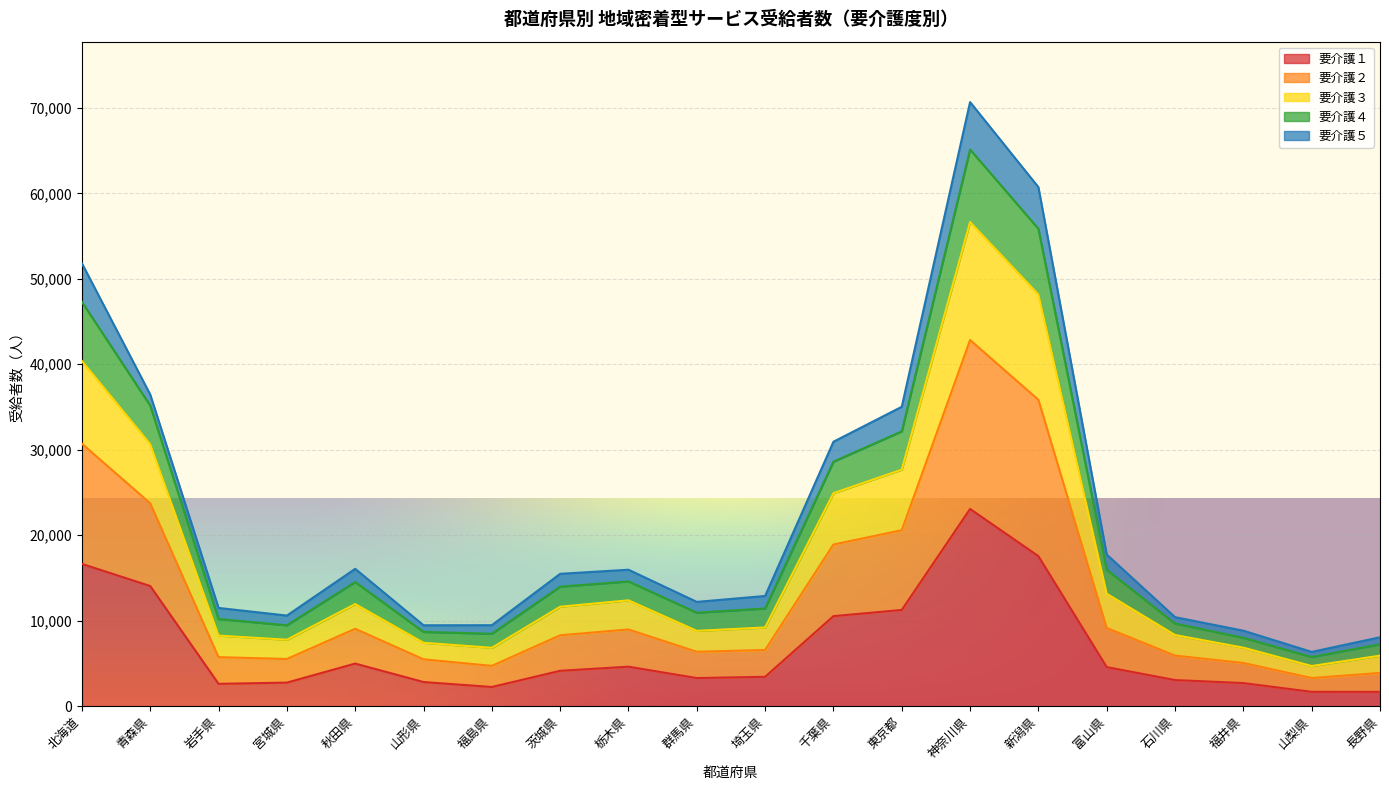

Is it true that 要介護１ equals 3437 at 埼玉県?

True